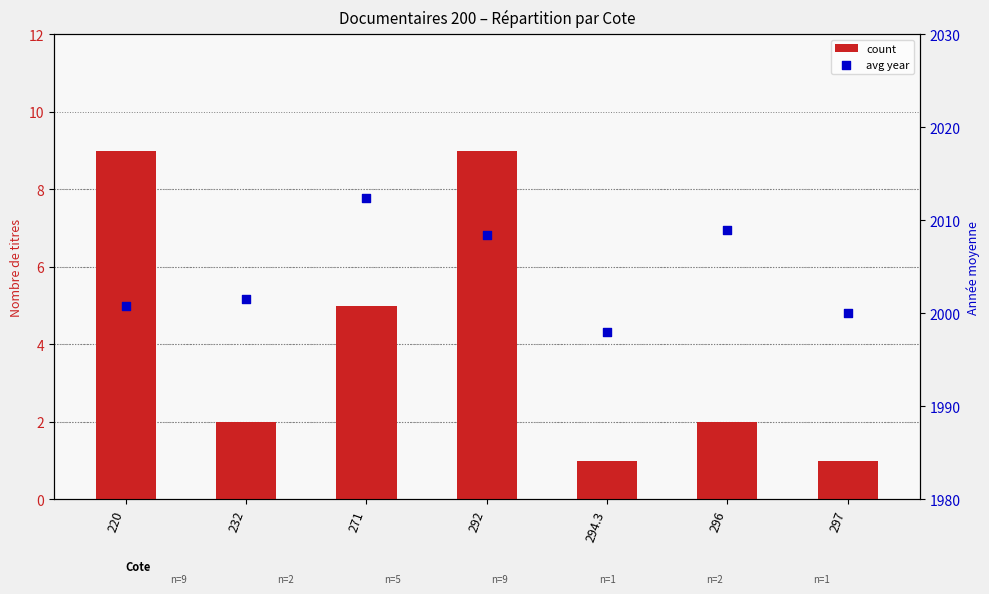

Is the value of avg year at 294.3 greater than the value of count at 271?

Yes